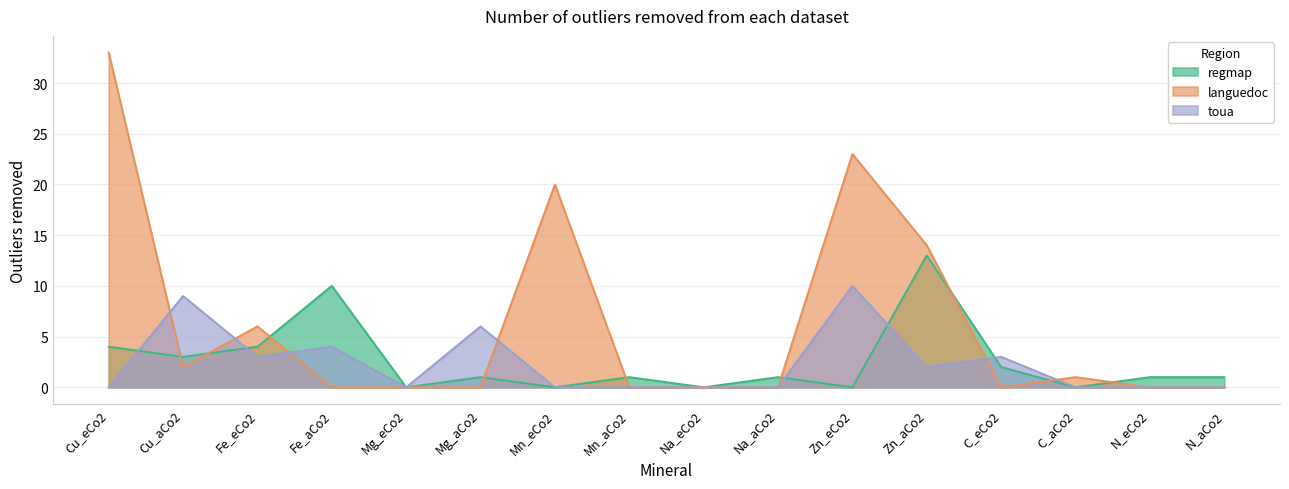

At which category does regmap reach its first local valley?

Cu_aCo2